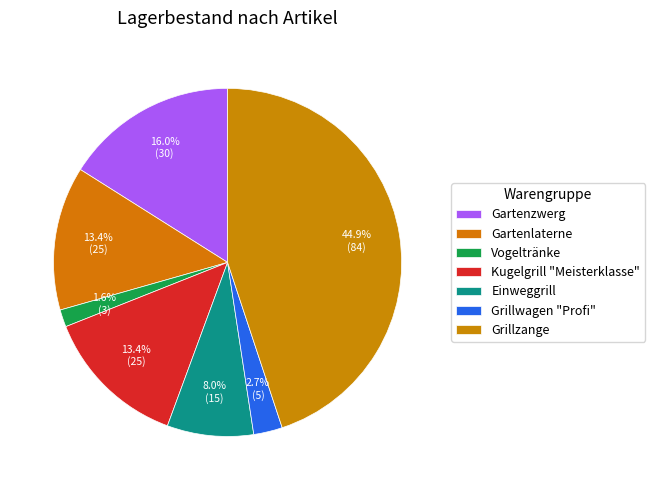

Approximately how many times larger is the value at Einweggrill compared to Grillwagen "Profi"?

3.0